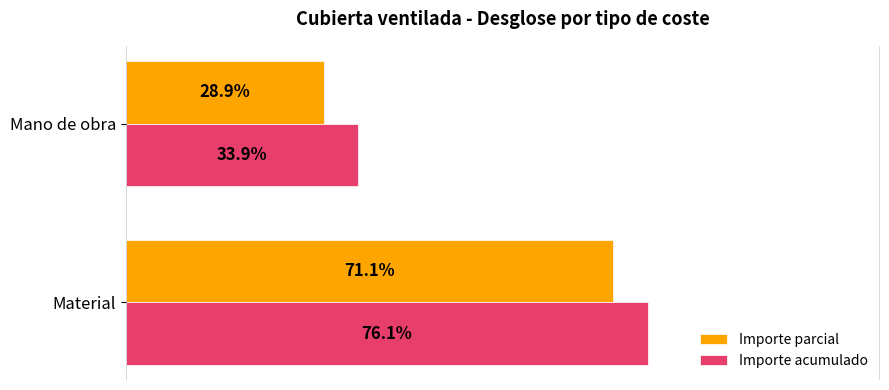

Is the value of Importe parcial at Material greater than the value of Importe acumulado at Material?

No